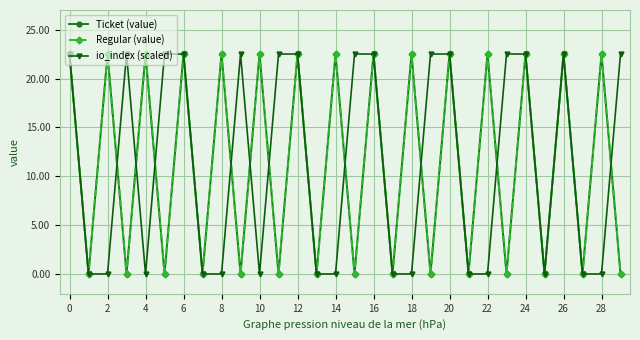

What is the maximum value shown in the chart?

22.5